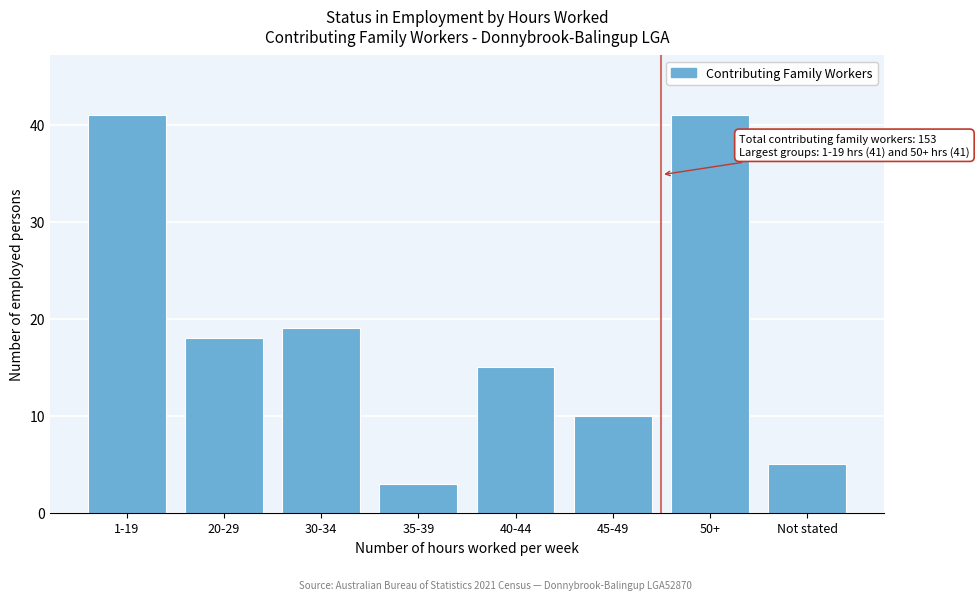

Reading left to right, transcribe all the data shown in this chart.

1-19=41	20-29=18	30-34=19	35-39=3	40-44=15	45-49=10	50+=41	Not stated=5